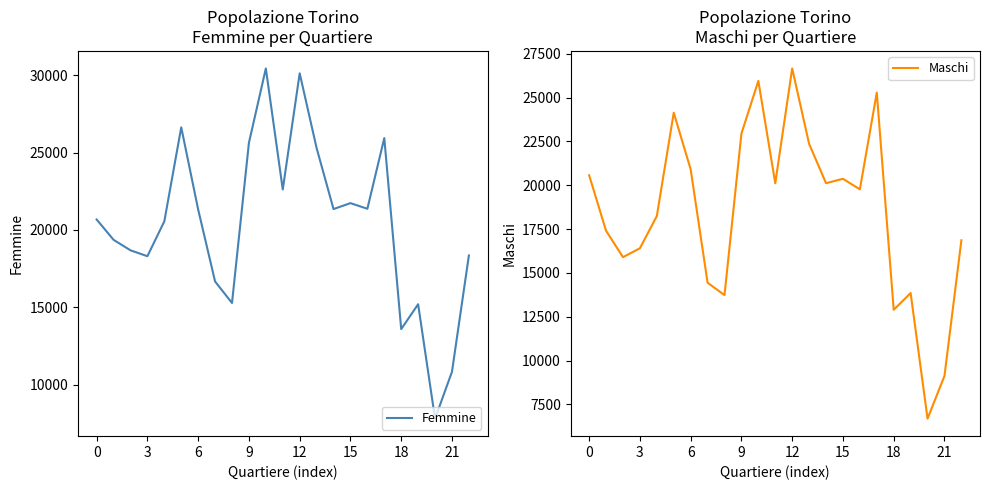

Reading left to right, transcribe all the data shown in this chart.

Femmine: 20670	19356	18679	18298	20551	26627	21316	16664	15274	25626	30433	22610	30119	25289	21345	21728	21364	25932	13587	15193	7799	10827	18346
Maschi: 20564	17401	15895	16402	18238	24134	20904	14437	13731	22941	25947	20111	26659	22356	20114	20364	19763	25280	12893	13848	6684	9120	16857